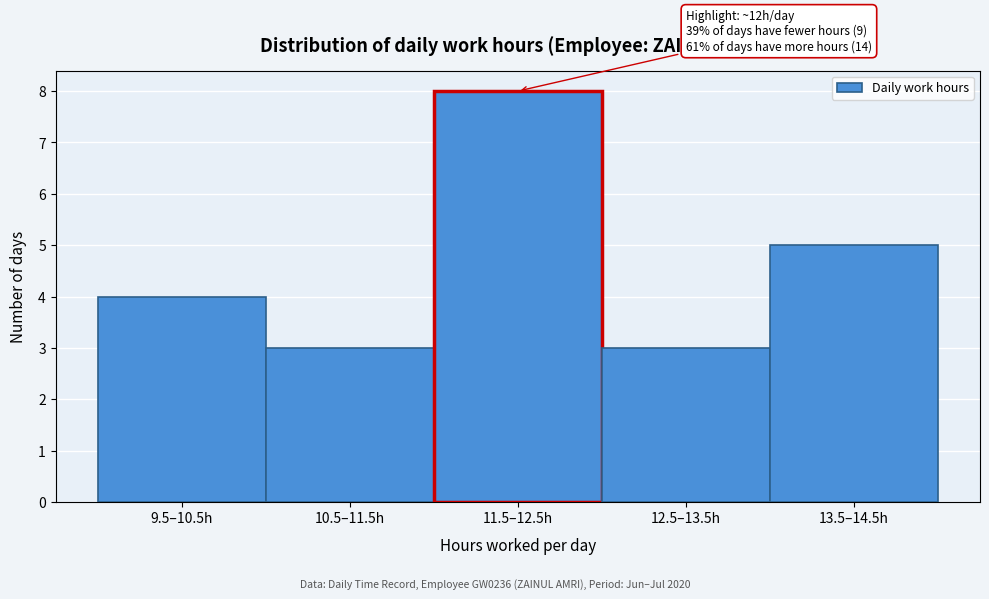

Reading left to right, list all the values displayed in this chart.

4	3	8	3	5